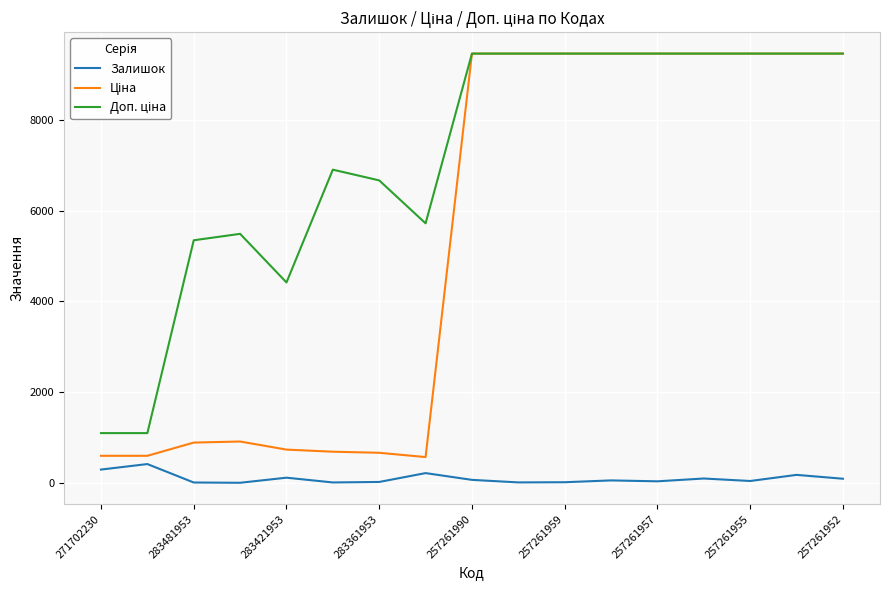

What is the greatest value displayed?

9458.9